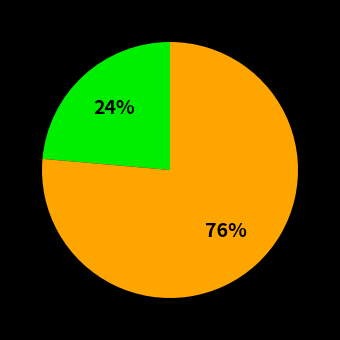

How many slices are in this pie chart?

2